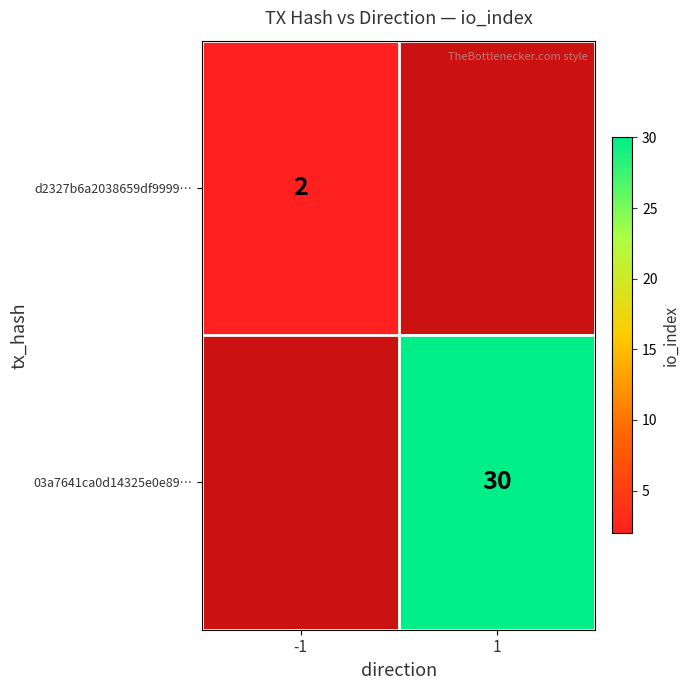

The d2327b6a2038659df9999… series shows 1 at -1. True or false?

False